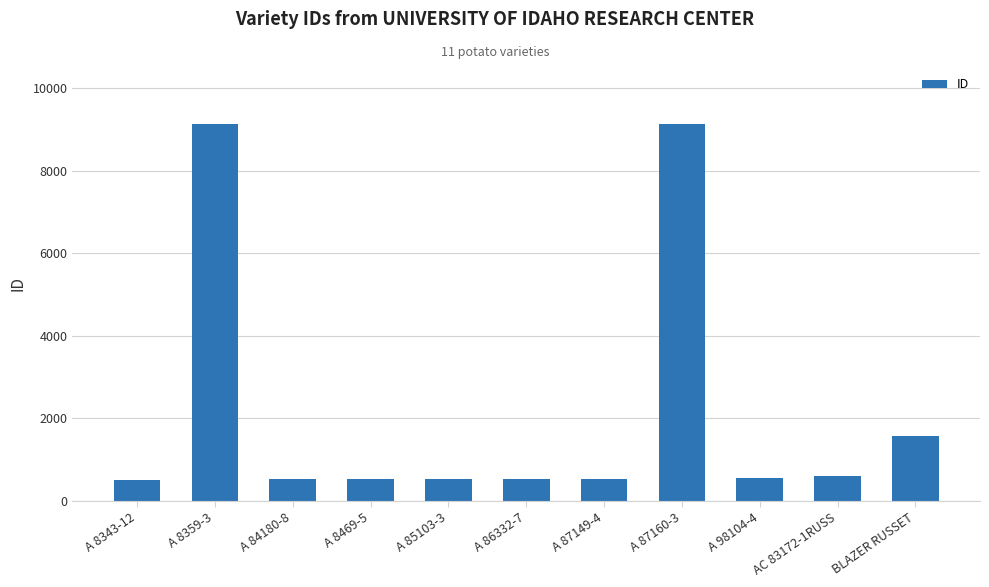

What is the smallest value displayed?

490